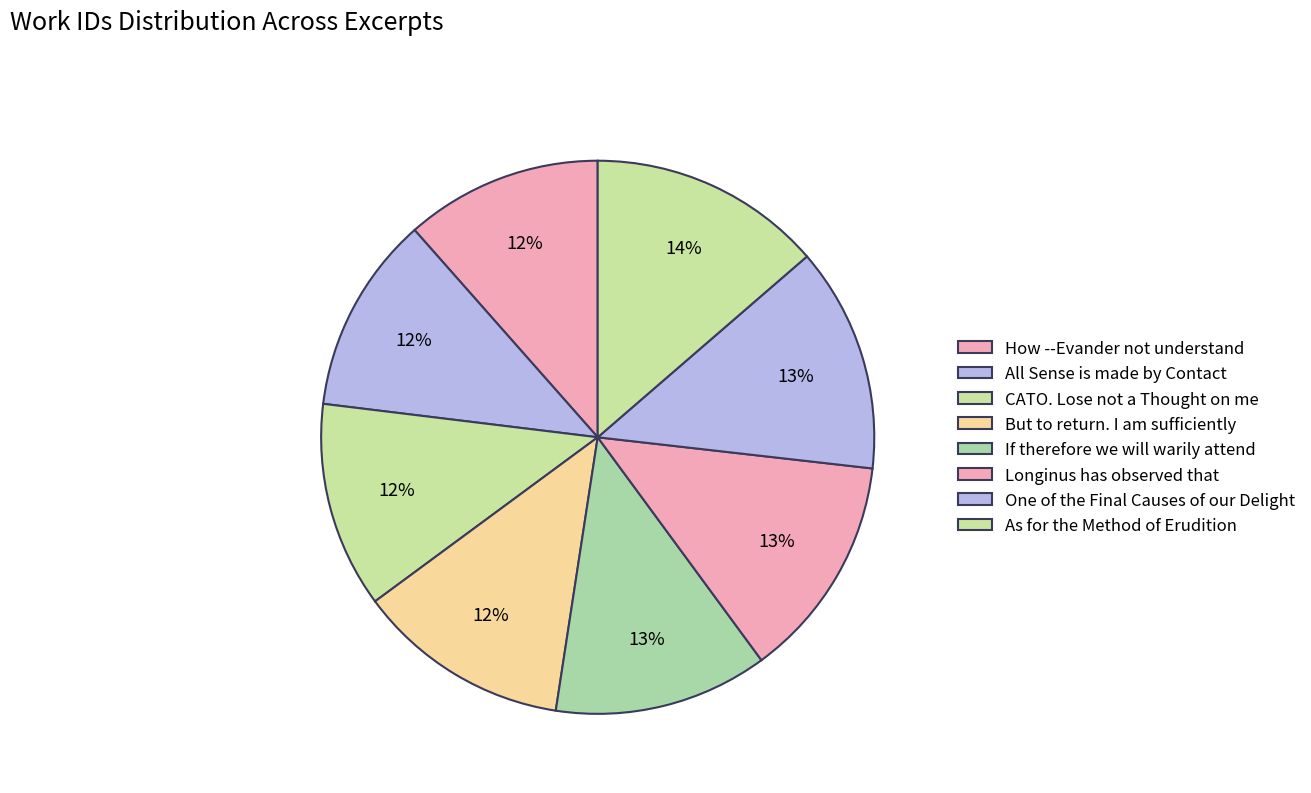

The How --Evander not understand slice represents 3% of the pie. True or false?

False